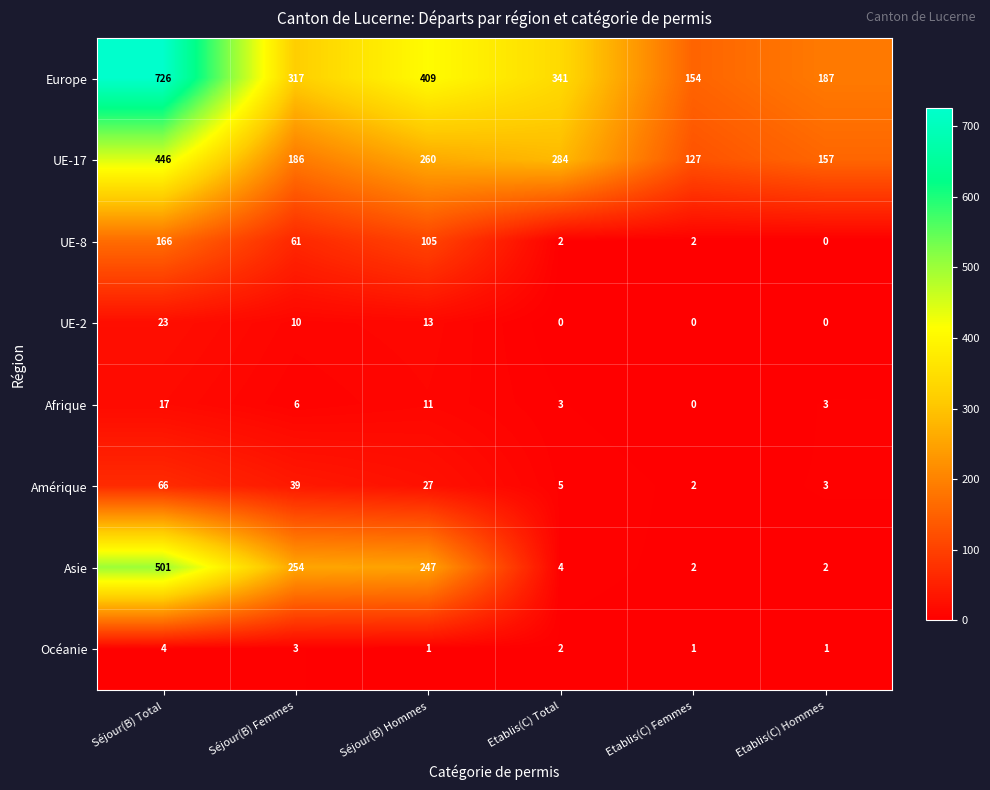

What is the maximum value shown in the chart?

726